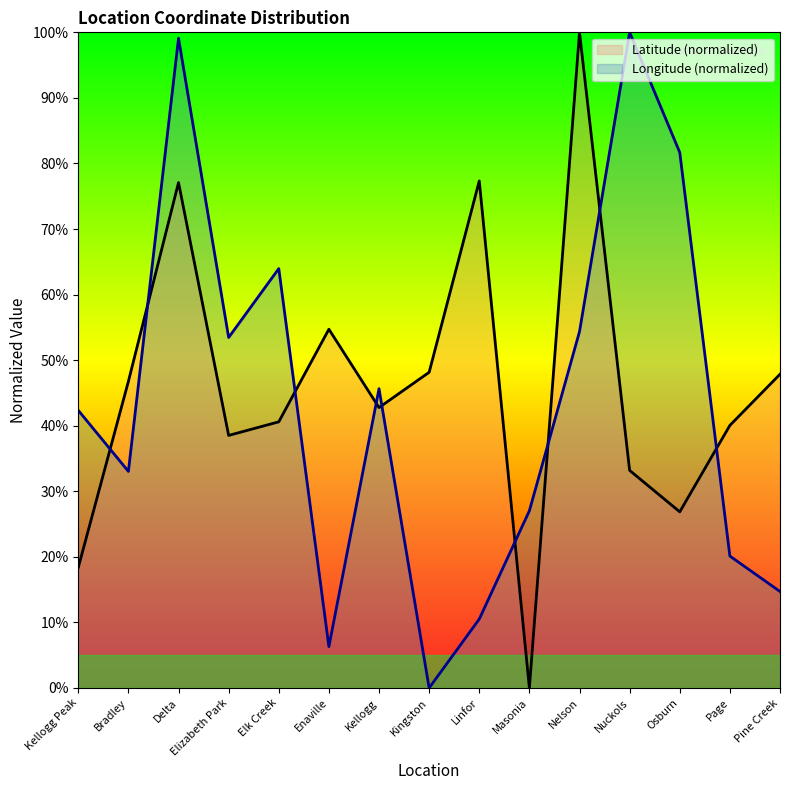

What is the spread (max minus min) of values at Bradley?

13.7